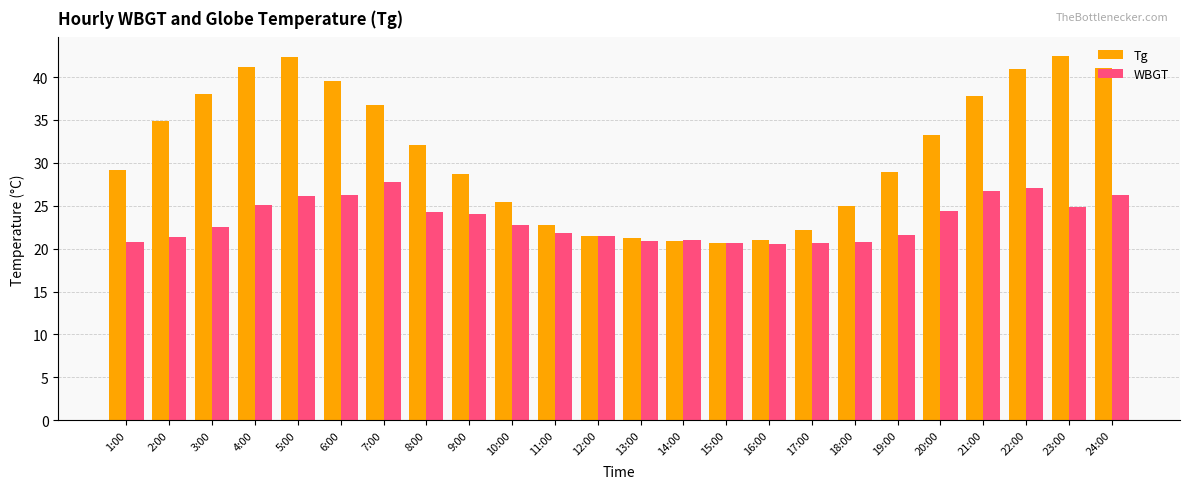

Is the value of WBGT at 10:00 greater than the value of Tg at 6:00?

No